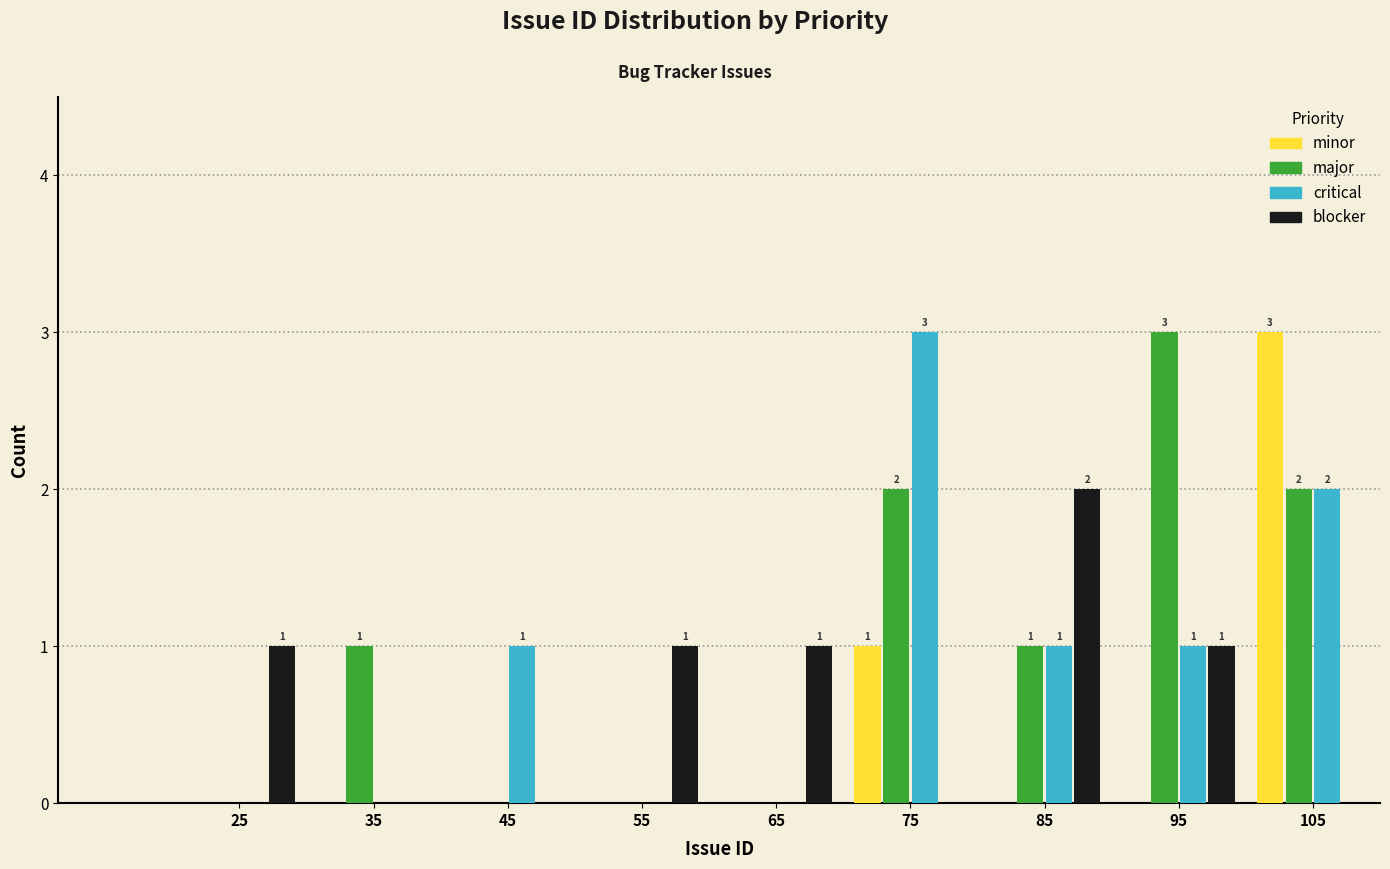

In the major series, which range on the x-axis has the tallest bar?

90 to 100